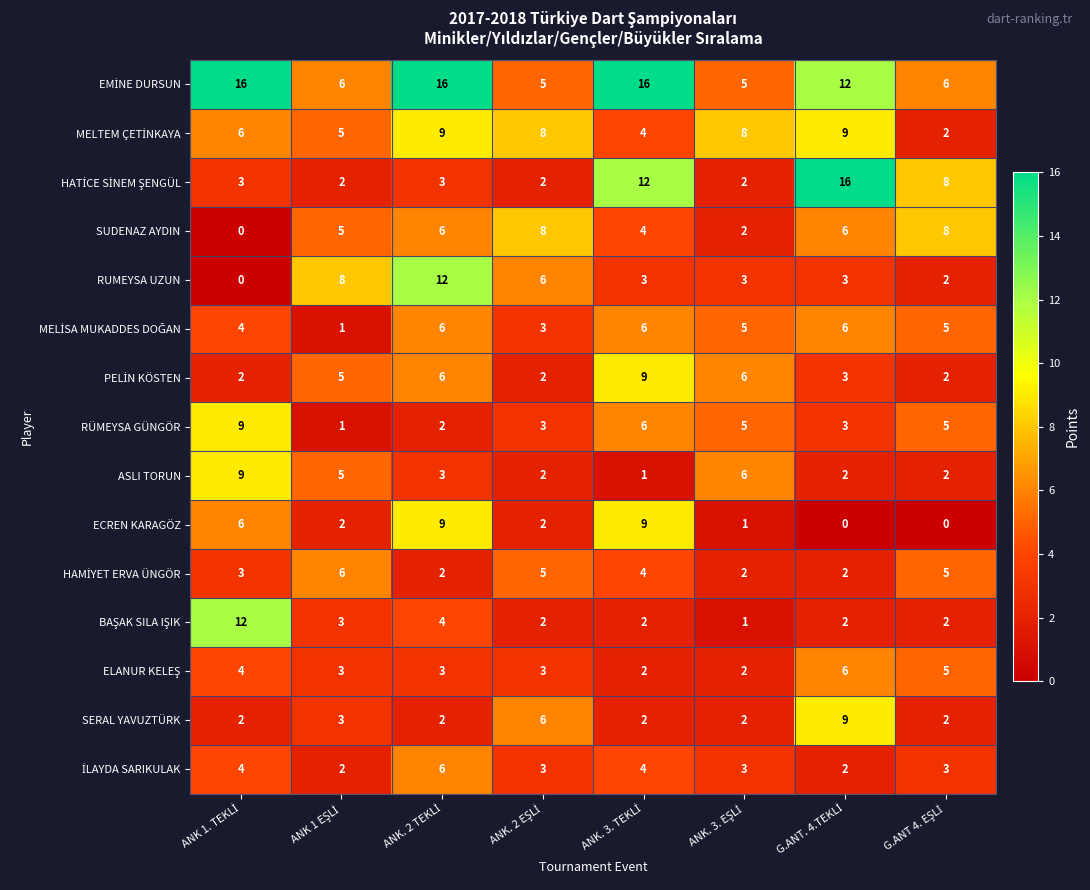

At how many categories does at least one series exceed 13?

4